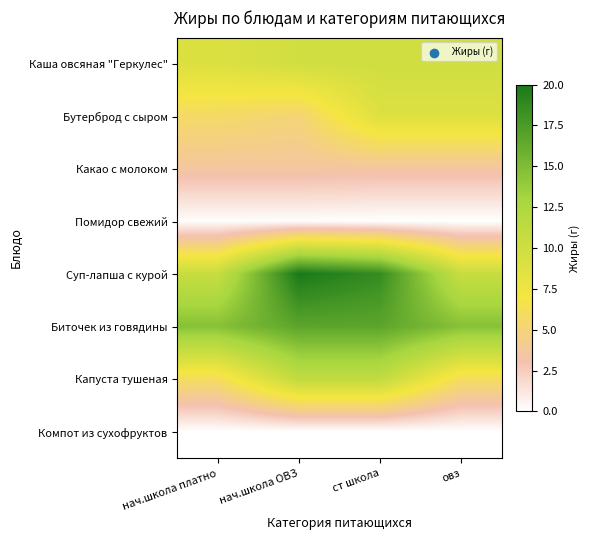

Between нач.школа платно and овз, which is larger?

овз